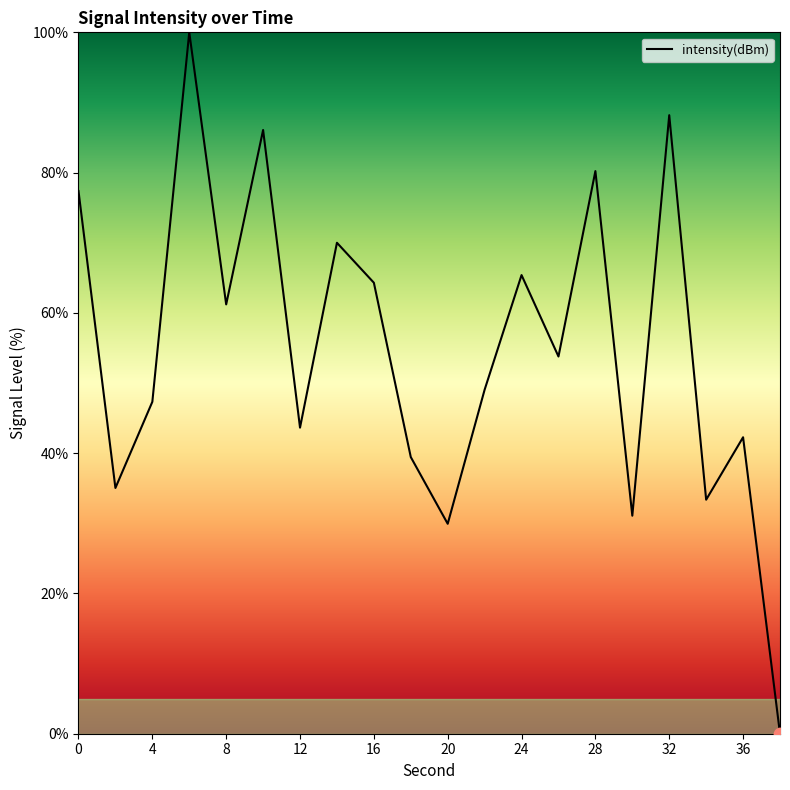

What is the difference between the maximum and minimum values?

100.0